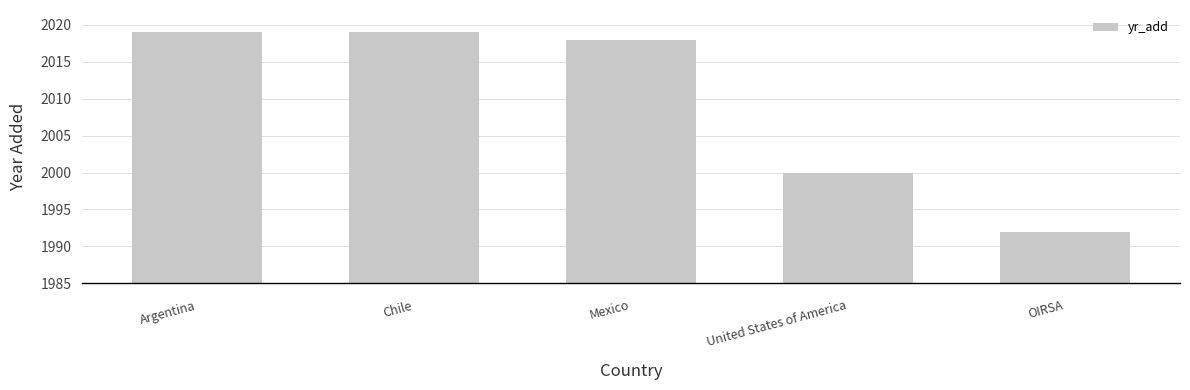

What is the difference between the second highest and second lowest values?

19